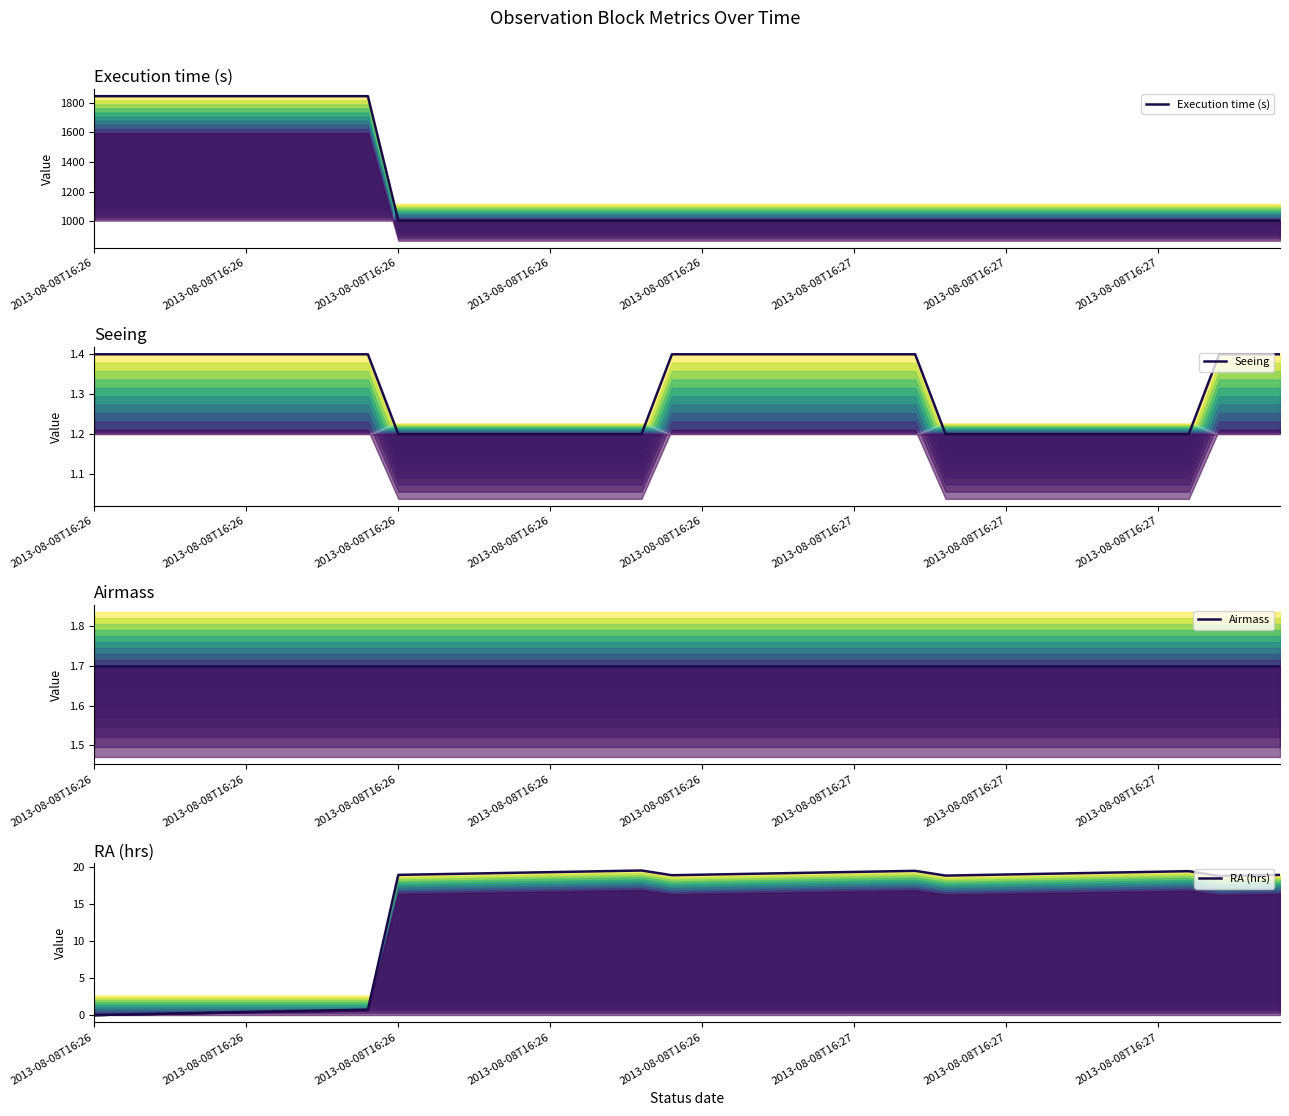

How many distinct data groups are displayed?

4